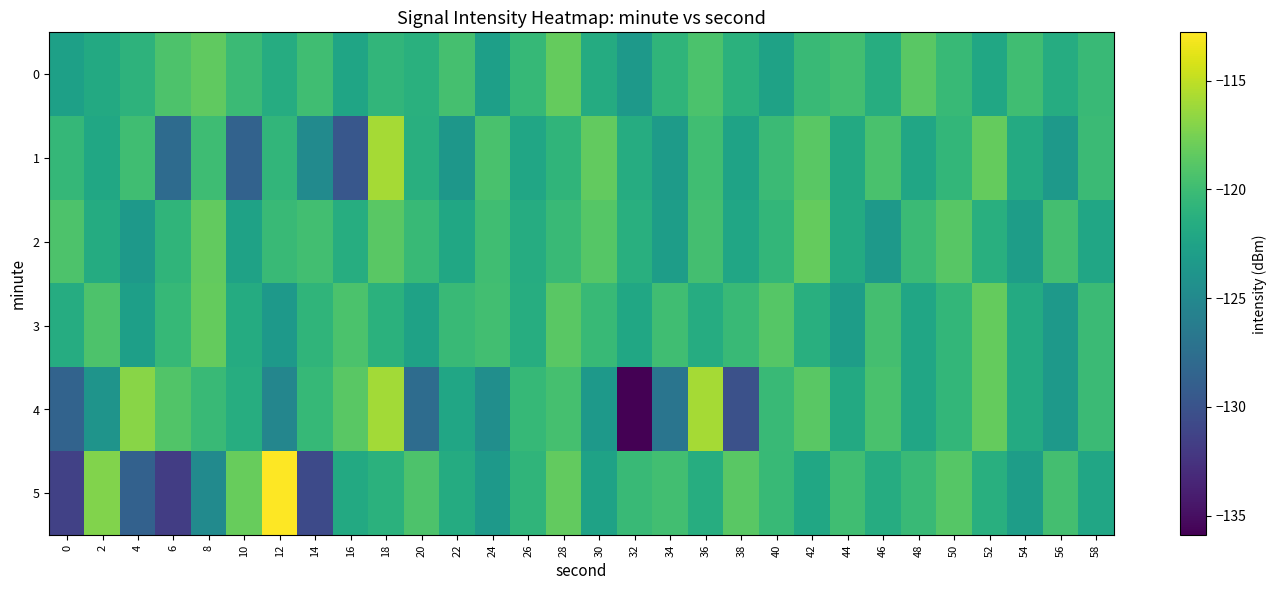

At which category is the sum across all series the highest?

18